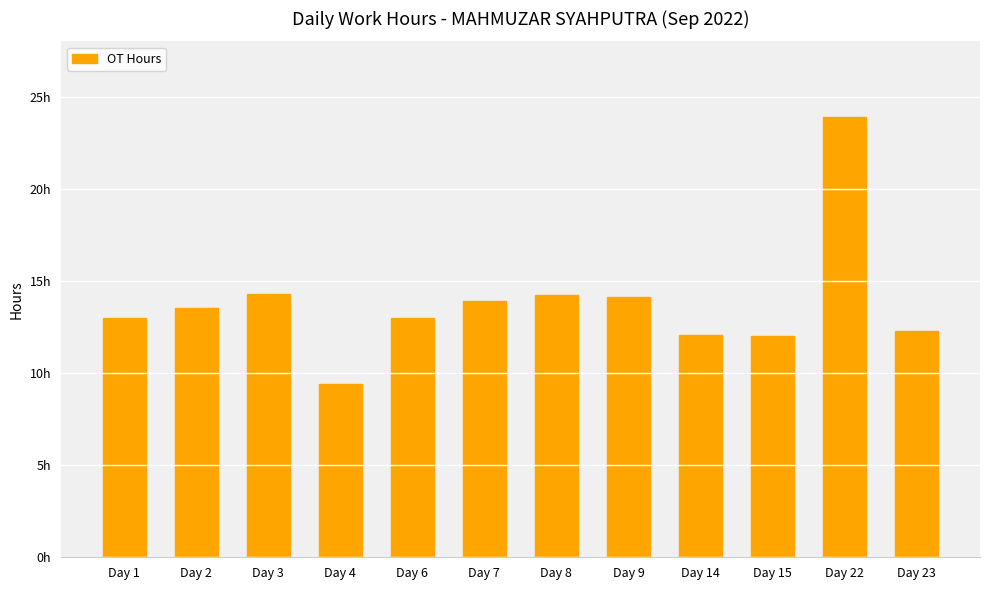

How many series are shown in this chart?

1